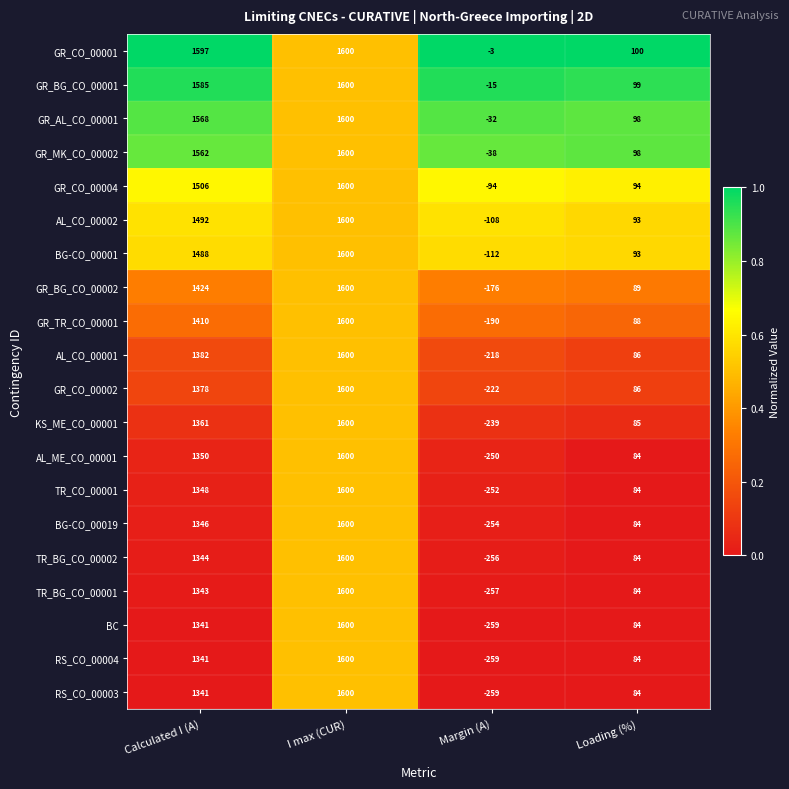

What is the highest value of the AL_CO_00001 series?

1600